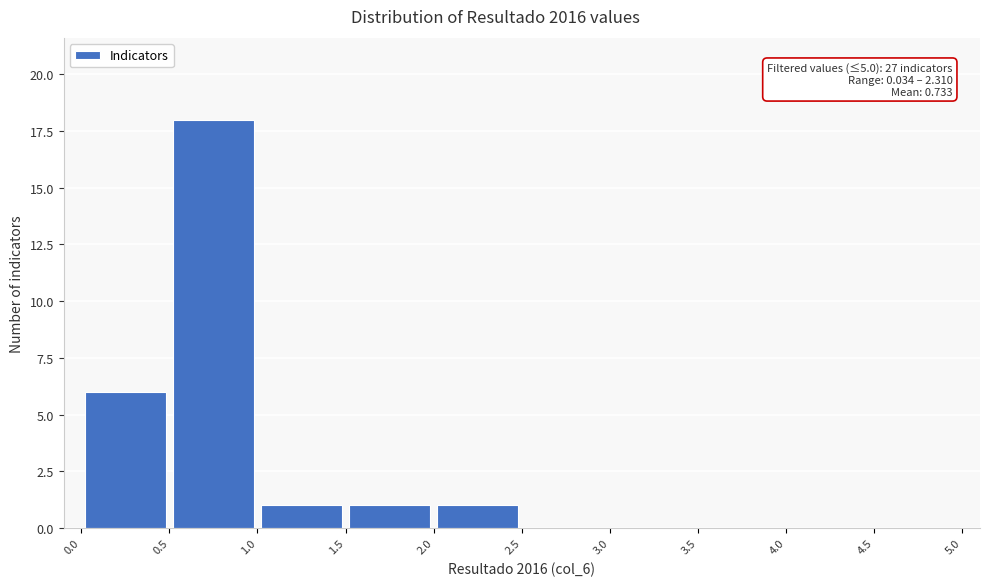

Over which range of the x-axis is the bar tallest?

0.5 to 1.0